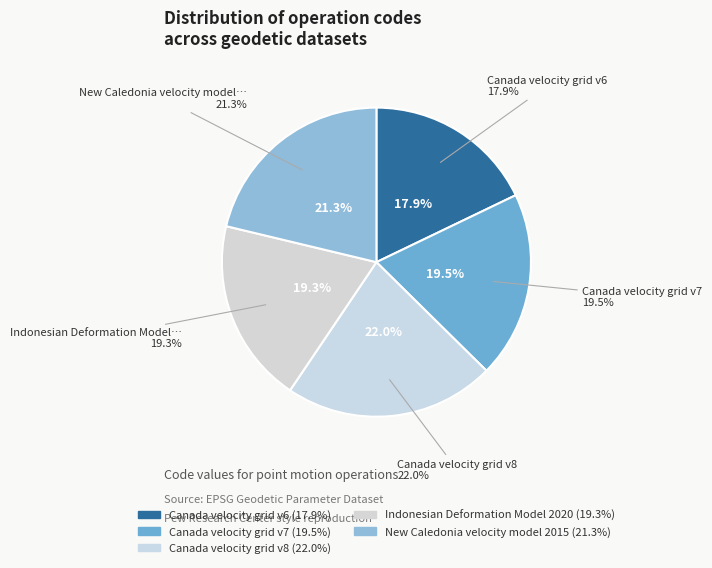

To the nearest percent, what is the combined percentage of Canada velocity grid v8 and New Caledonia velocity model 2015?

43%